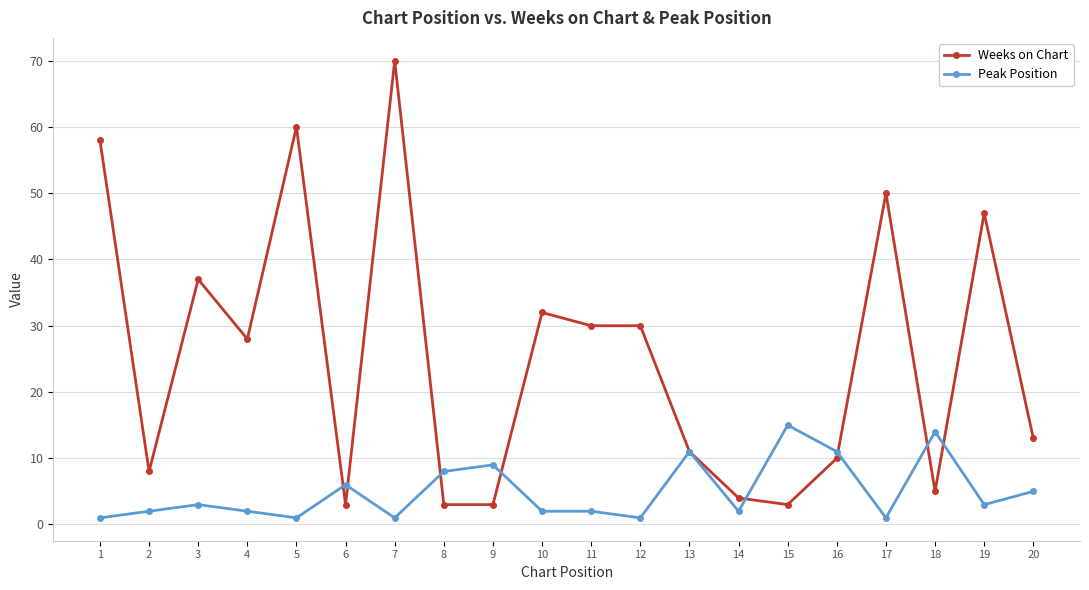

At which label is Peak Position closest to 8?

8